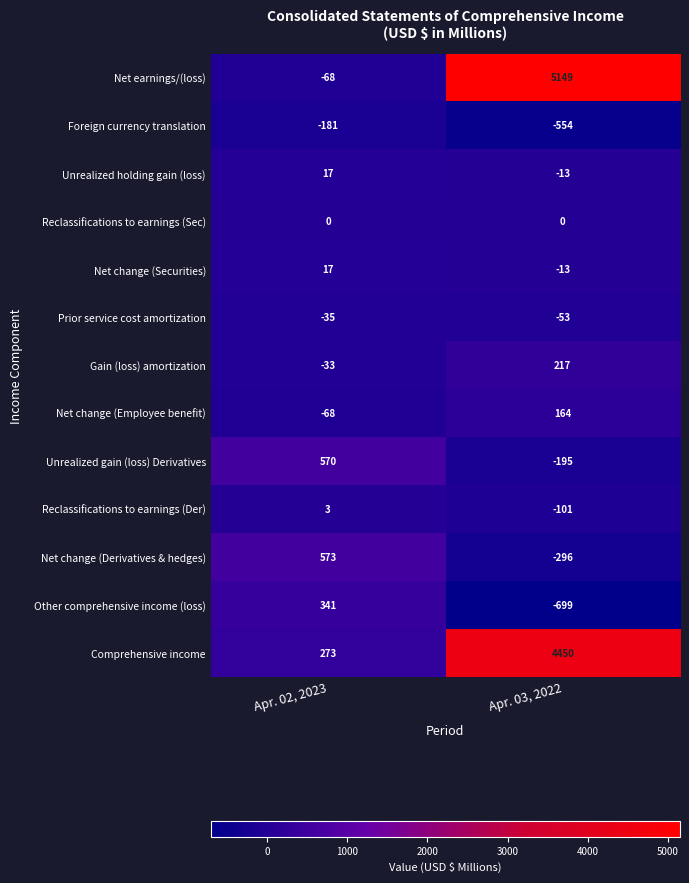

What is the smallest value displayed?

-699